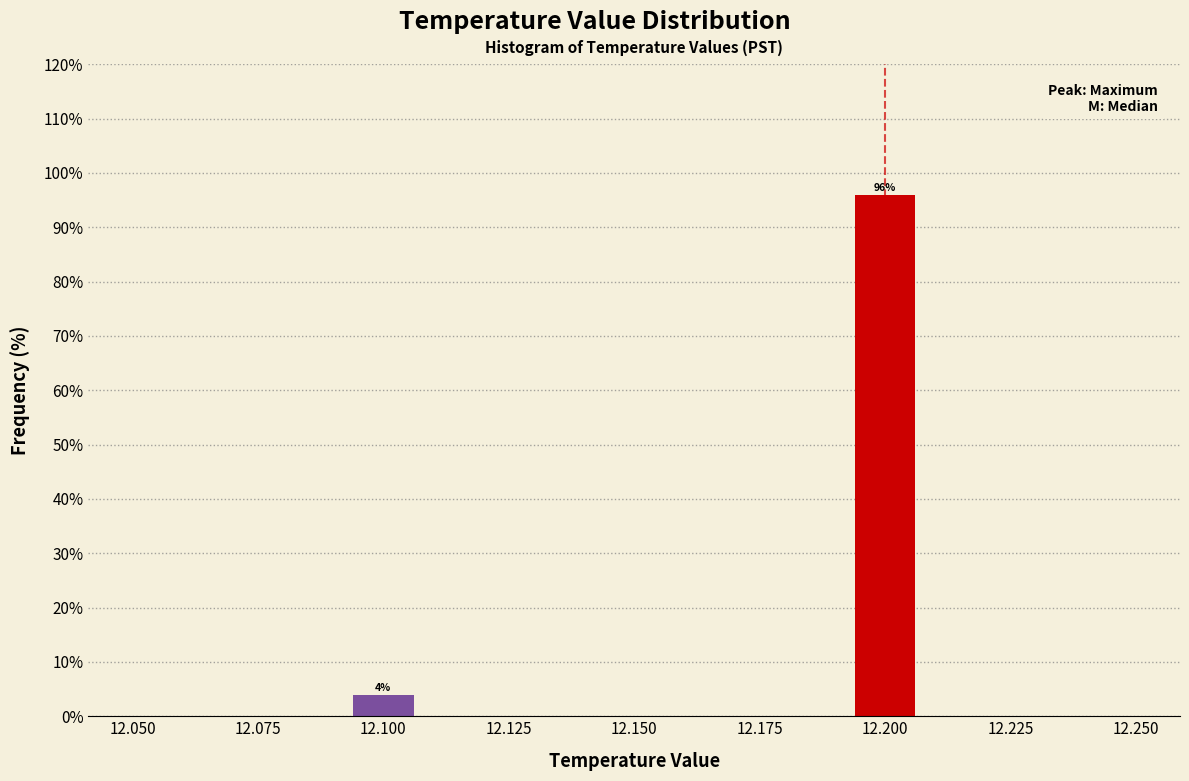

Read against the x-axis, roughly where is the centre of the tallest bar?

12.200